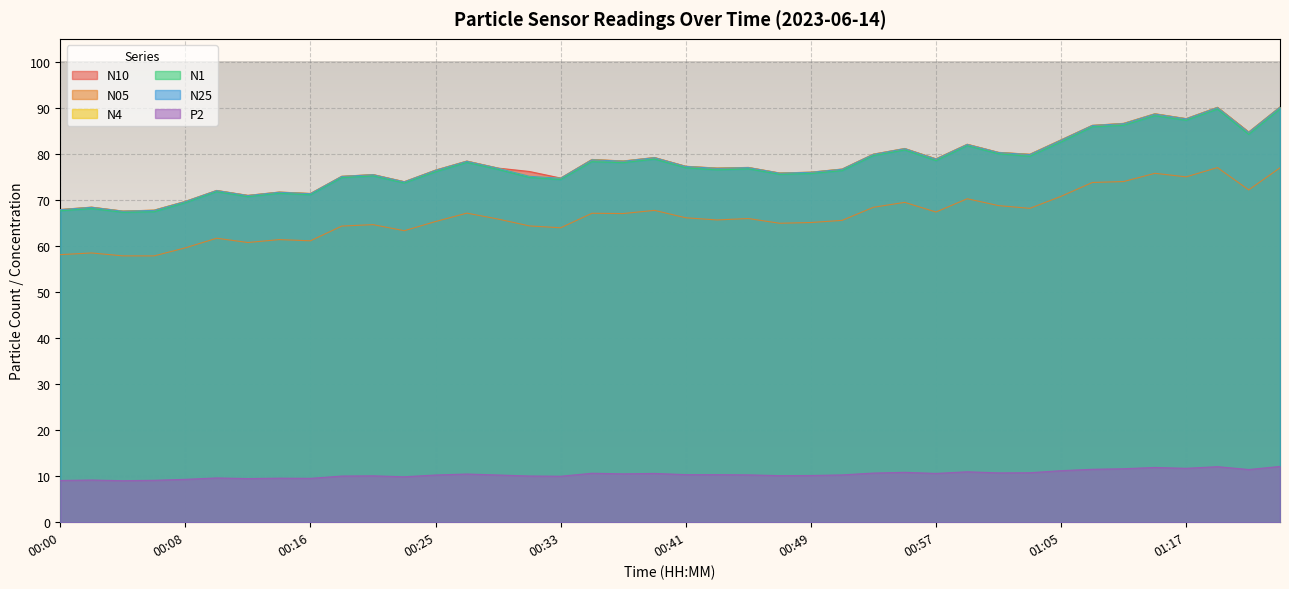

How many lines are shown in the chart?

6